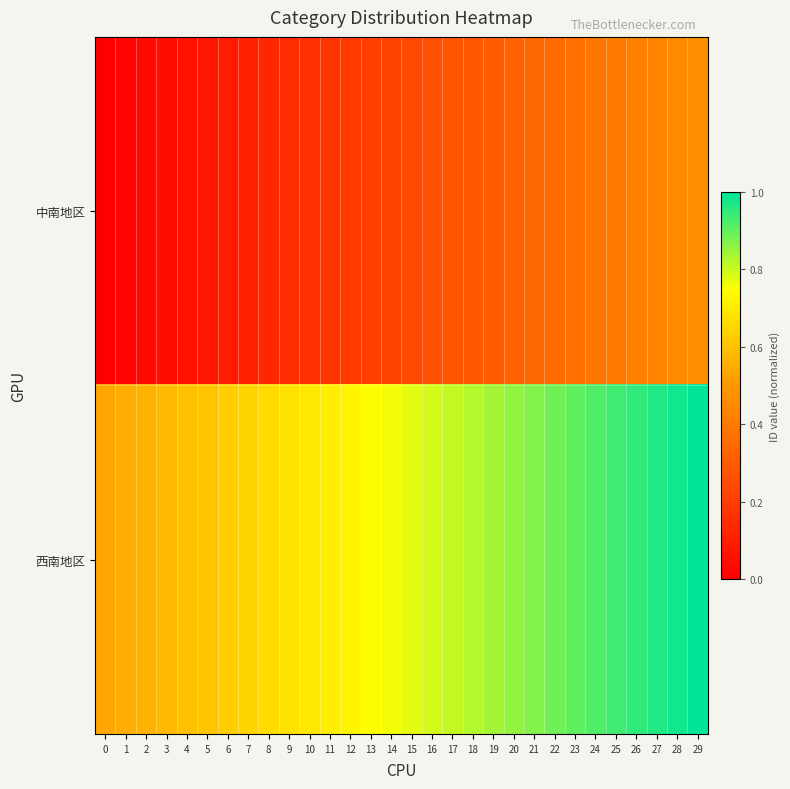

Reading left to right, extract all data points from this chart.

中南地区: 0=0.0	1=0.0	2=0.0	3=0.0	4=0.1	5=0.1	6=0.1	7=0.1	8=0.1	9=0.1	10=0.2	11=0.2	12=0.2	13=0.2	14=0.2	15=0.2	16=0.3	17=0.3	18=0.3	19=0.3	20=0.3	21=0.3	22=0.4	23=0.4	24=0.4	25=0.4	26=0.4	27=0.4	28=0.5	29=0.5
西南地区: 0=0.5	1=0.5	2=0.6	3=0.6	4=0.6	5=0.6	6=0.6	7=0.6	8=0.7	9=0.7	10=0.7	11=0.7	12=0.7	13=0.7	14=0.8	15=0.8	16=0.8	17=0.8	18=0.8	19=0.8	20=0.9	21=0.9	22=0.9	23=0.9	24=0.9	25=0.9	26=1.0	27=1.0	28=1.0	29=1.0